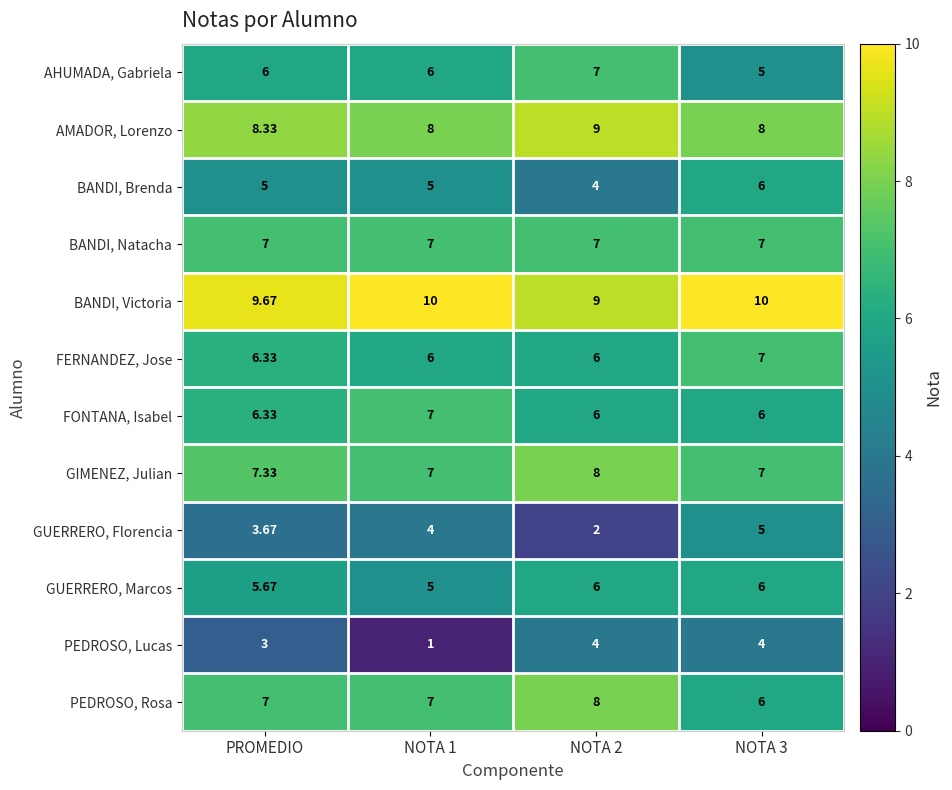

How many data points does each series have?

4